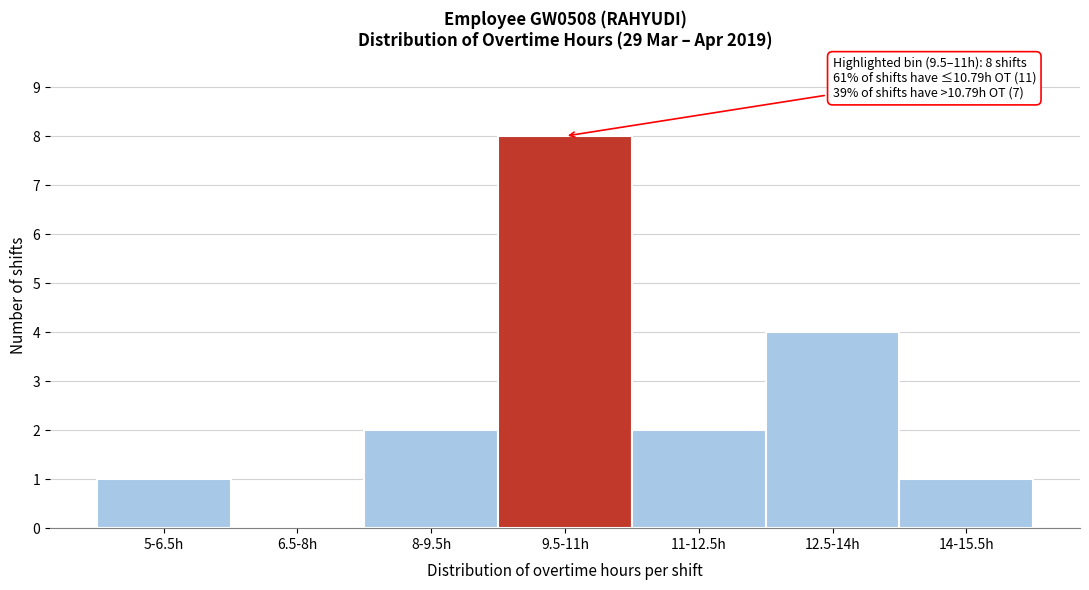

Reading left to right, transcribe all the data shown in this chart.

5-6.5h=1	6.5-8h=0	8-9.5h=2	9.5-11h=8	11-12.5h=2	12.5-14h=4	14-15.5h=1